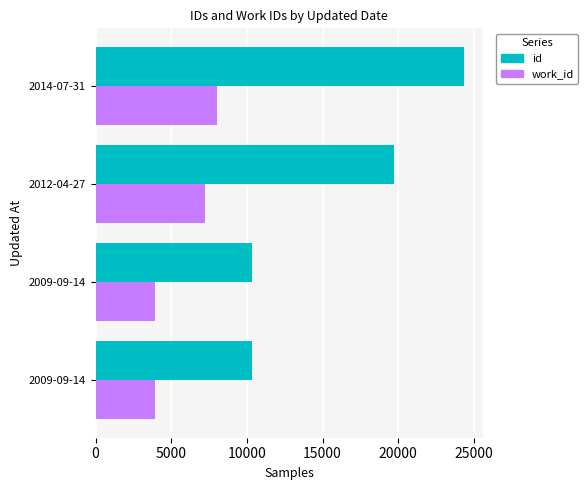

Reading left to right, what are all the values shown in this chart?

id: 10331	10334	19723	24380
work_id: 3953	3953	7229	8015